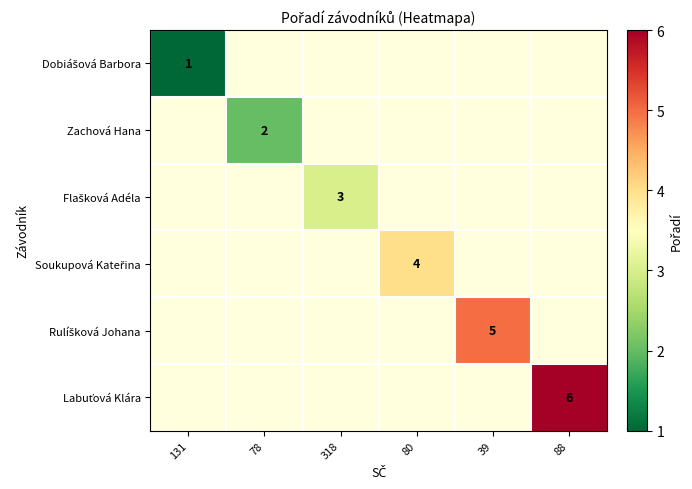

Rank the series by their maximum value, from lowest to highest.

Dobiášová Barbora, Zachová Hana, Flašková Adéla, Soukupová Kateřina, Rulíšková Johana, Labuťová Klára